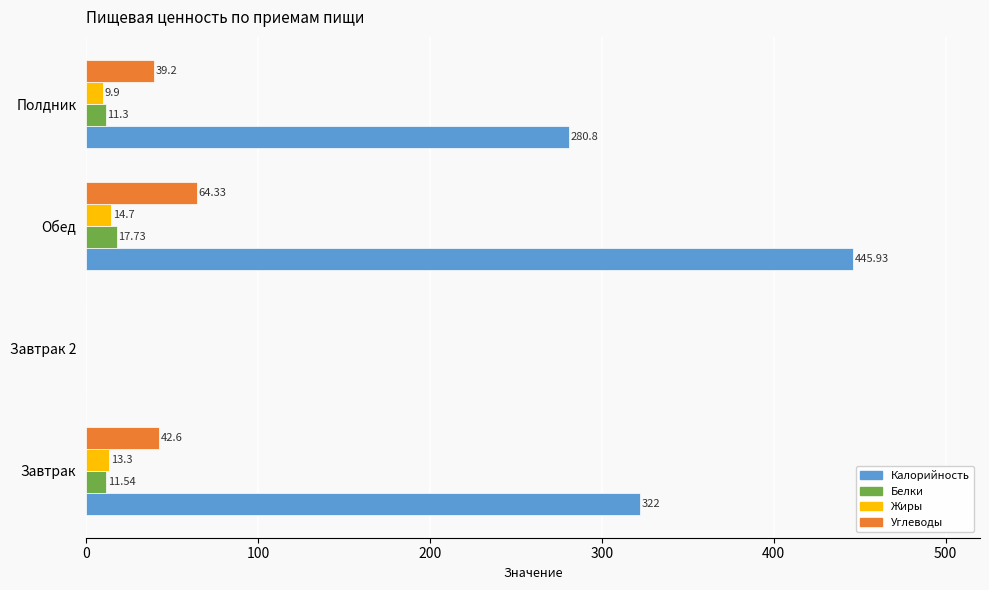

At which label is Жиры closest to 7?

Полдник